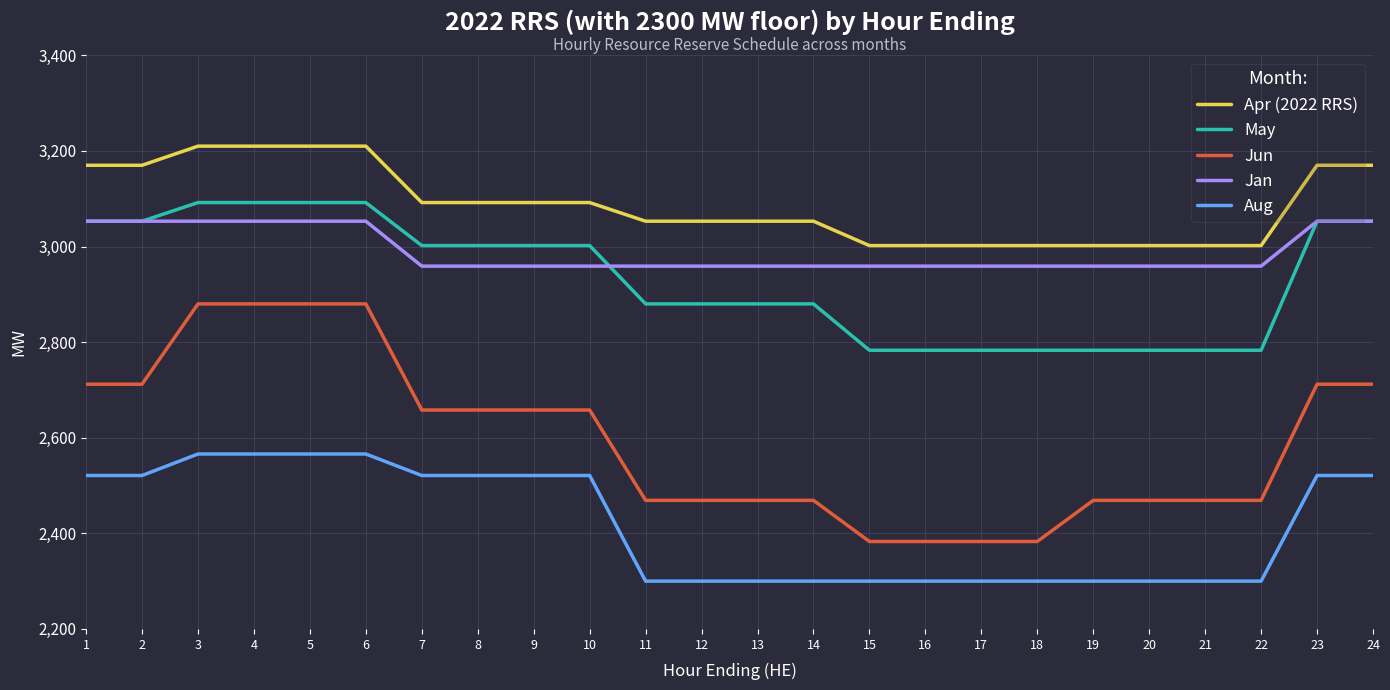

True or false: Aug and Jun cross at least once.

False